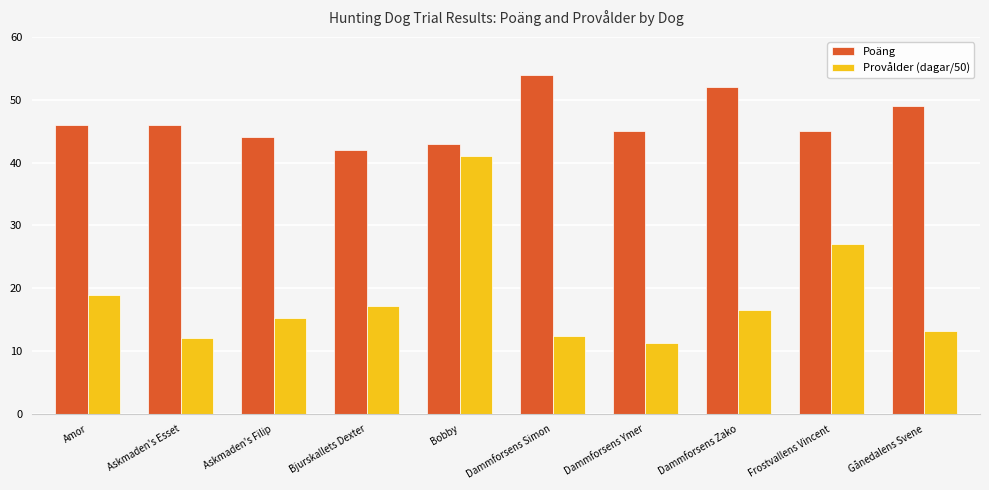

Is the value of Poäng at Bobby greater than the value of Provålder (dagar/50) at Dammforsens Zako?

Yes